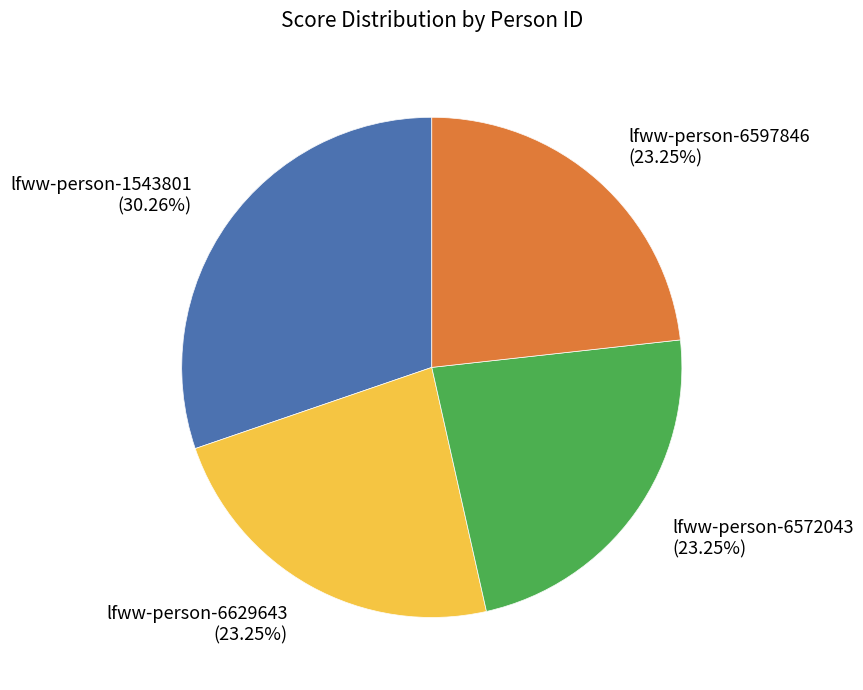

How many slices are in this pie chart?

4